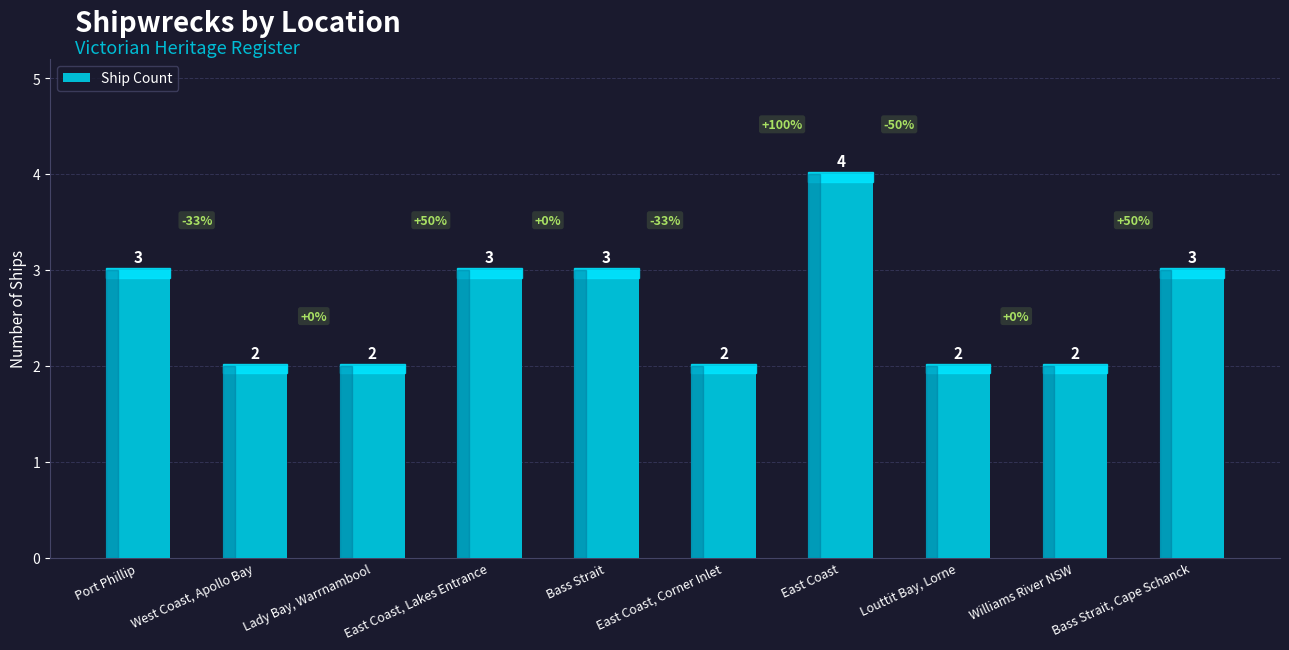

How many bars are there in total?

10